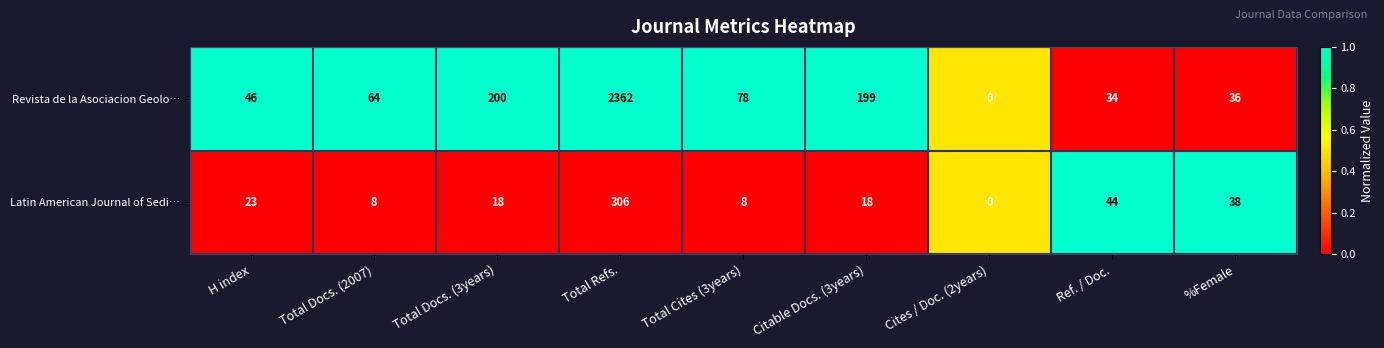

The value of Revista de la Asociacion Geolo… at Citable Docs. (3years) is 199. True or false?

True